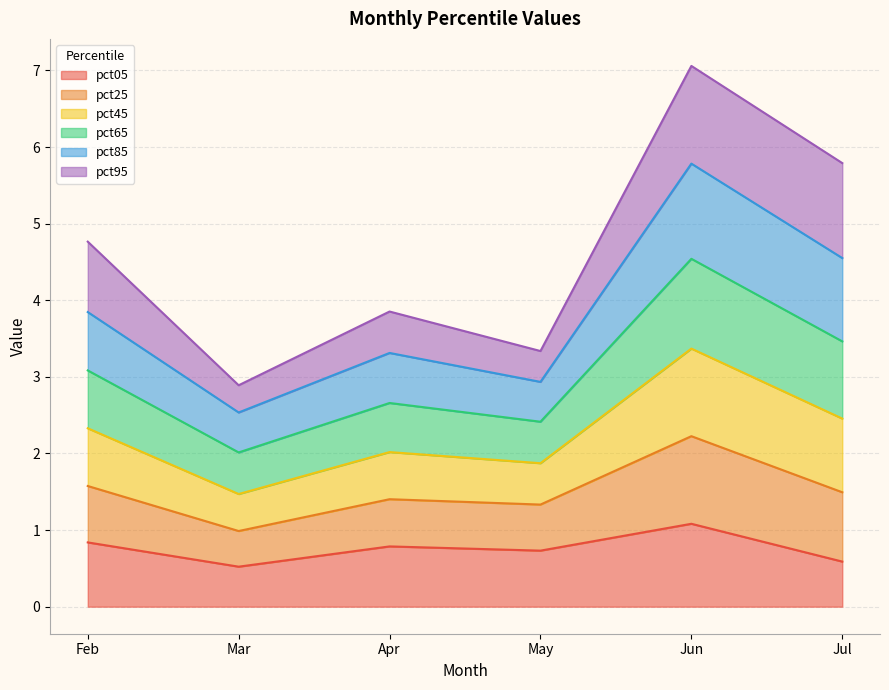

What is the highest value of the pct05 series?

1.1